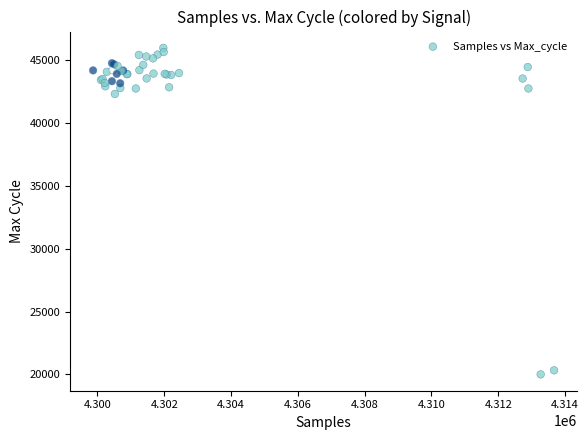

What Y value in the scatter plot is closest to 33001?

42333